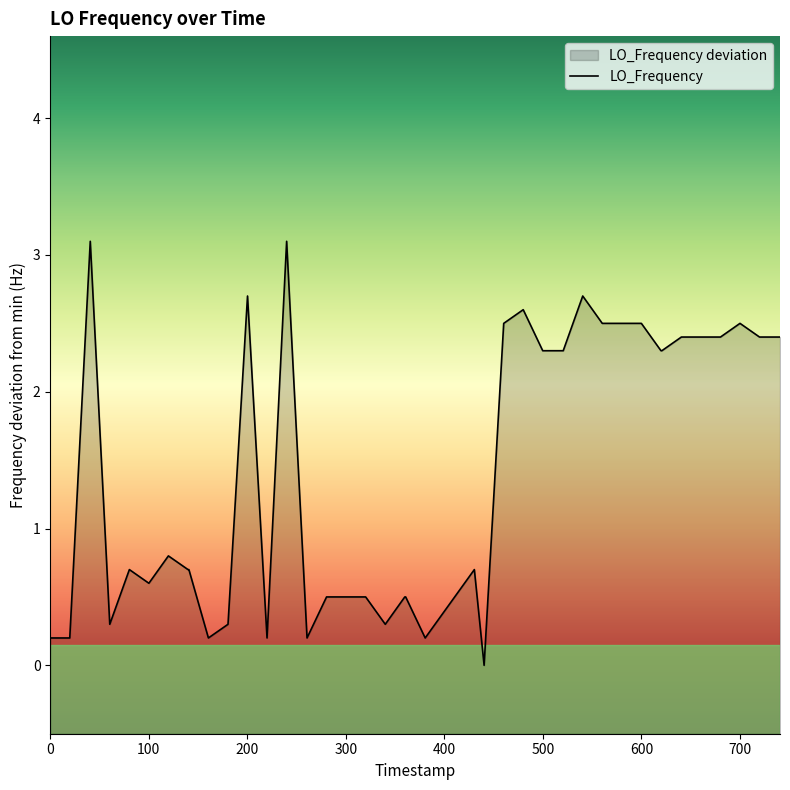

What is the maximum value shown in the chart?

3.1